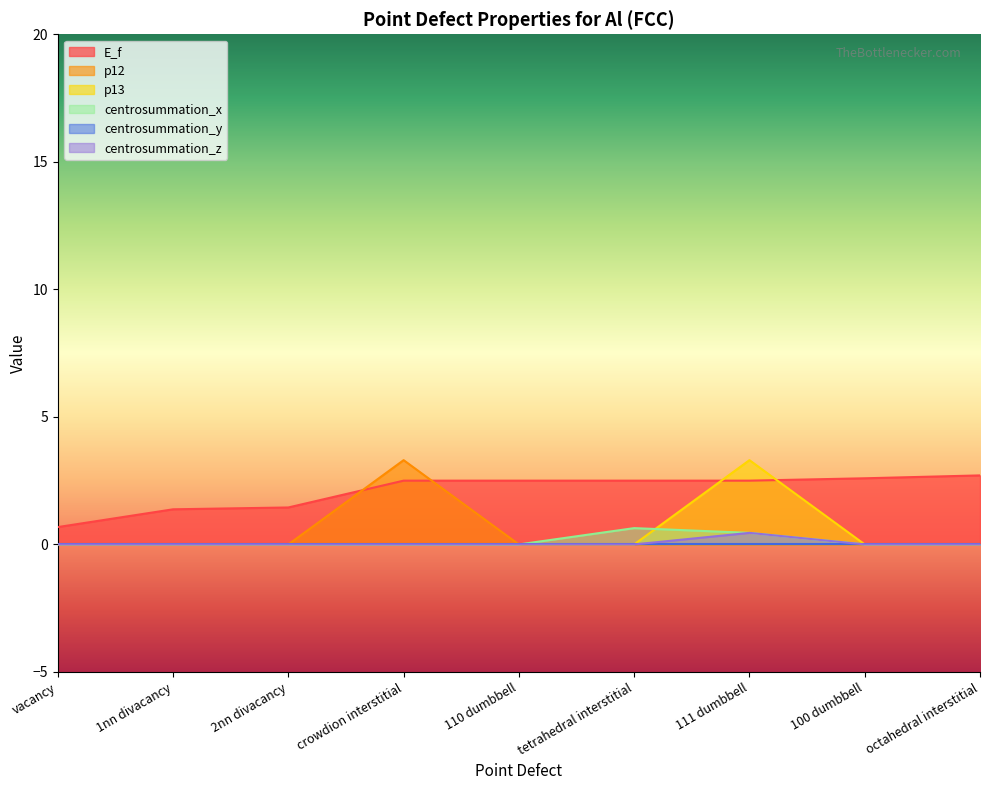

What is the label of the 8th point from the left?

100 dumbbell